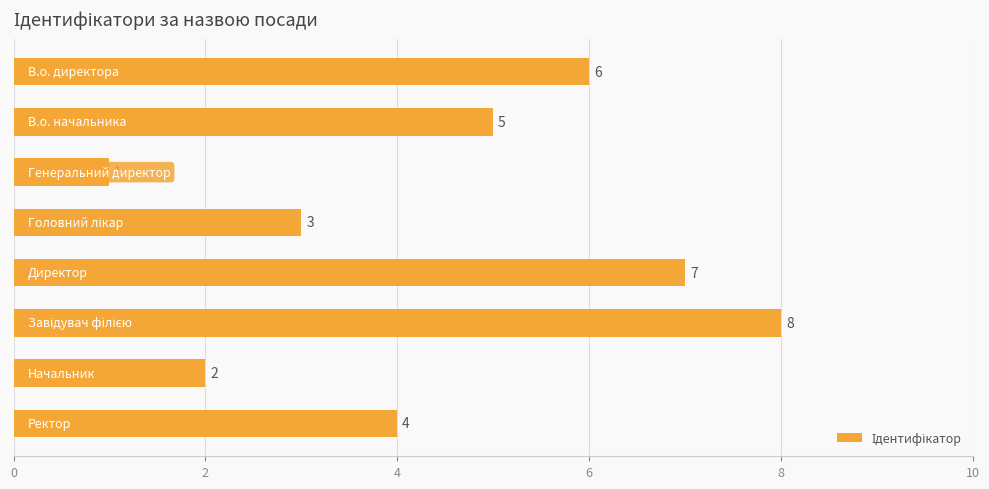

Does the chart contain any negative values?

No